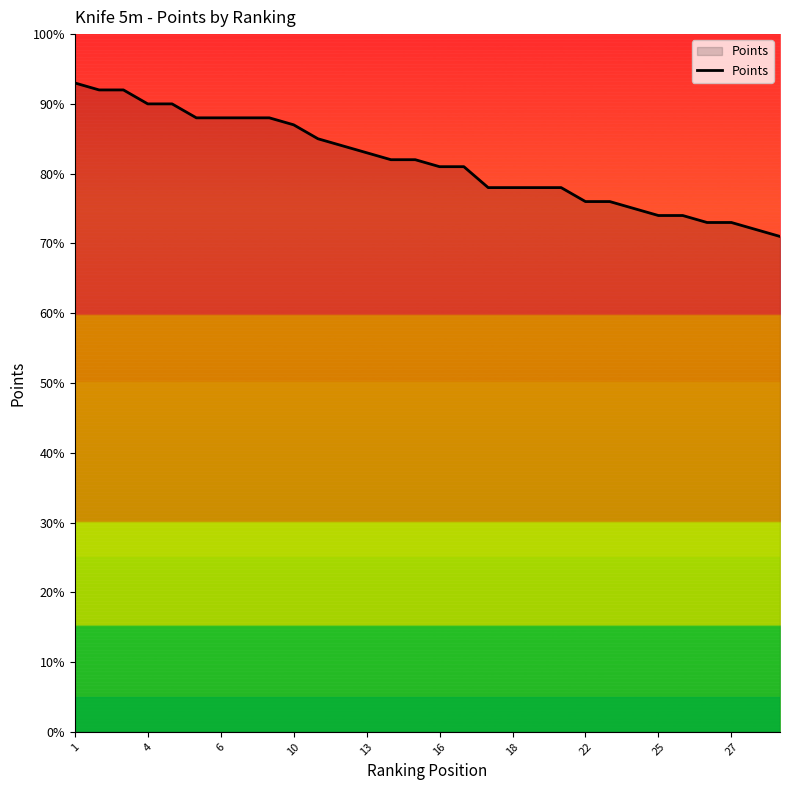

What is the maximum value shown in the chart?

93